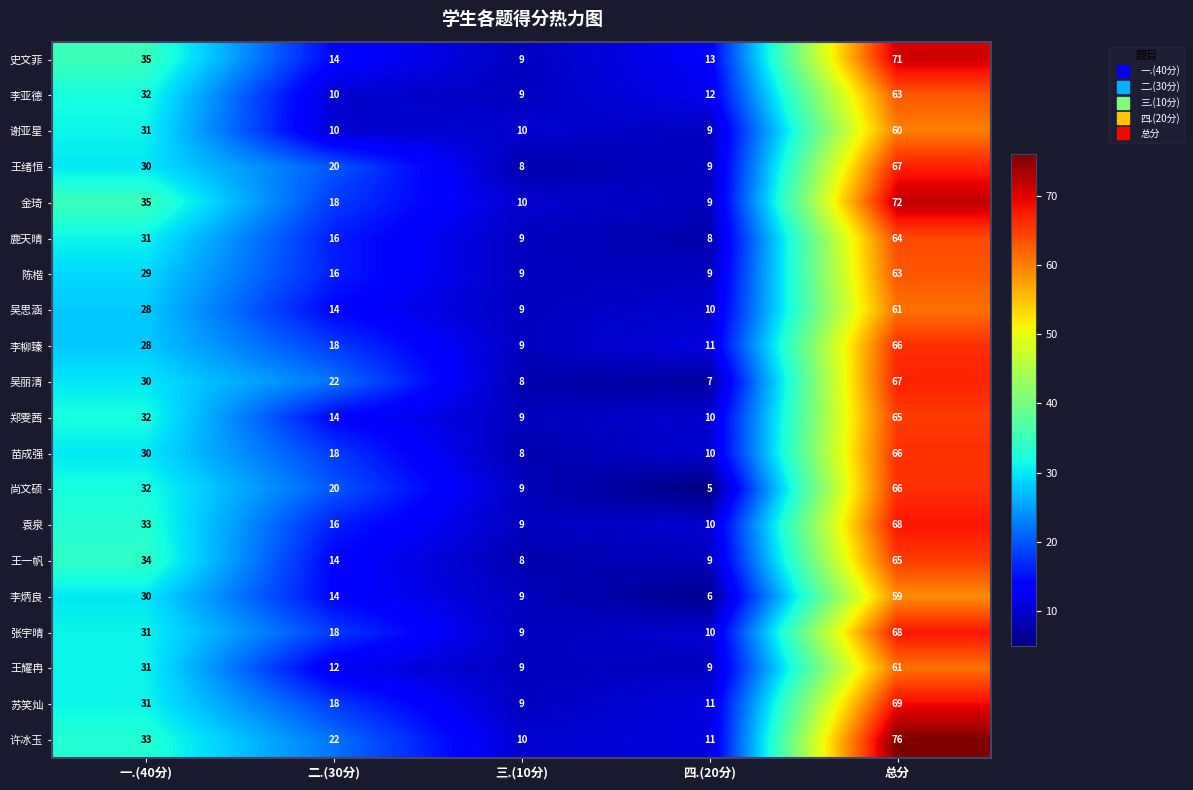

What is the spread (max minus min) of values at 总分?

17